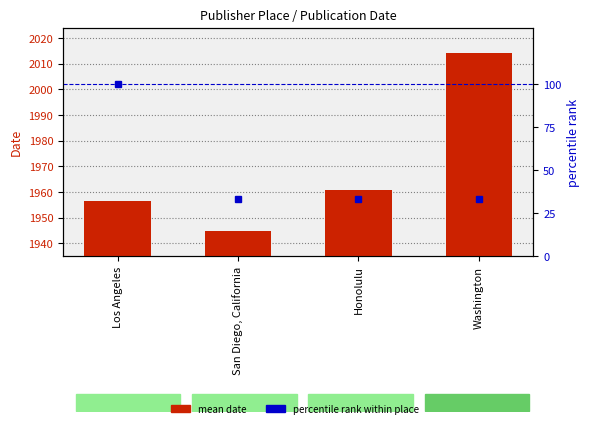

At which label is percentile rank within place closest to 66?

San Diego, California